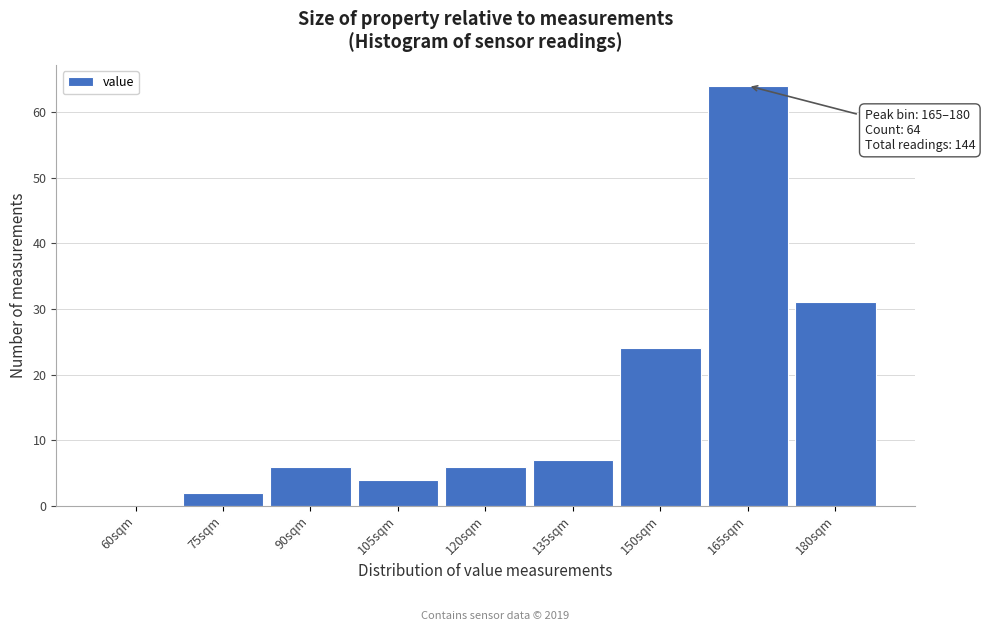

Reading right to left, what are all the values shown in this chart?

180sqm=31	165sqm=64	150sqm=24	135sqm=7	120sqm=6	105sqm=4	90sqm=6	75sqm=2	60sqm=0